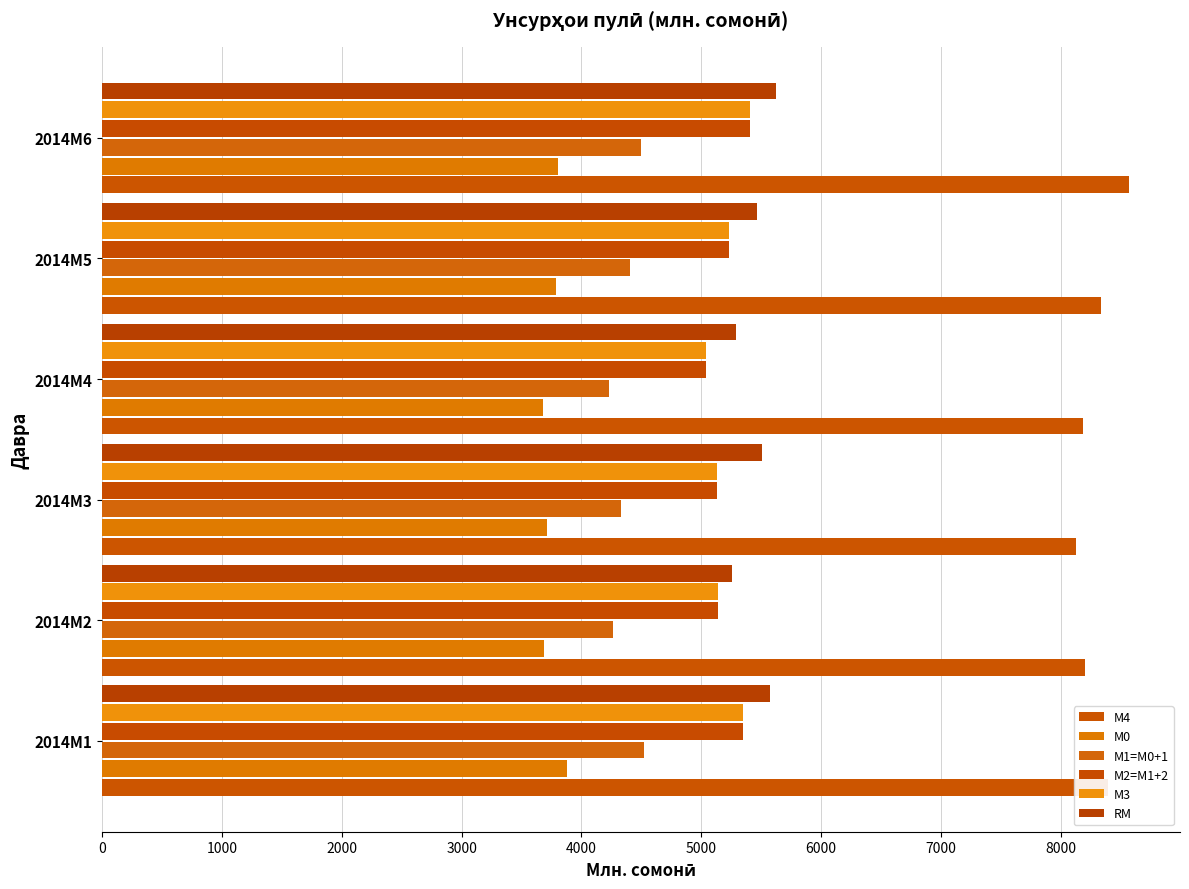

Which series has the largest total across all categories?

М4